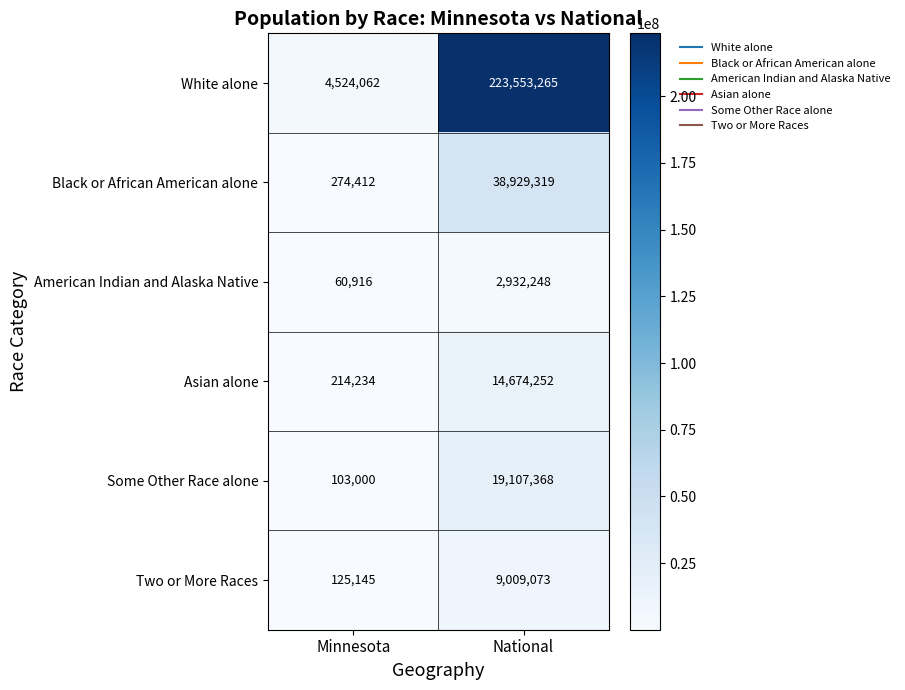

Which series has the largest total across all categories?

White alone